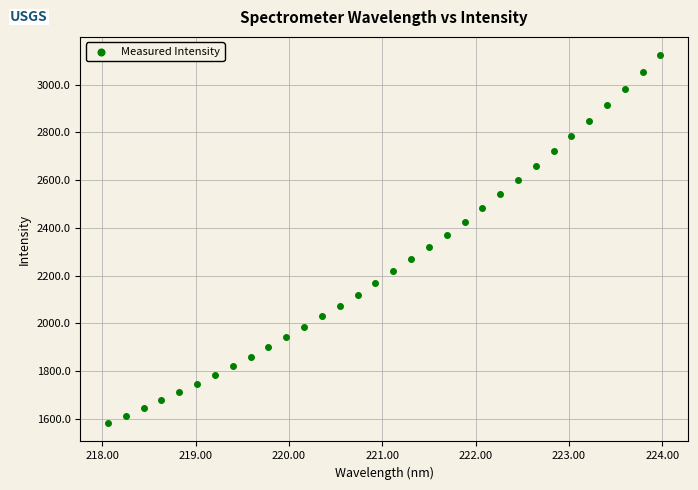

What is the range of Y values (max minus min)?

1540.4